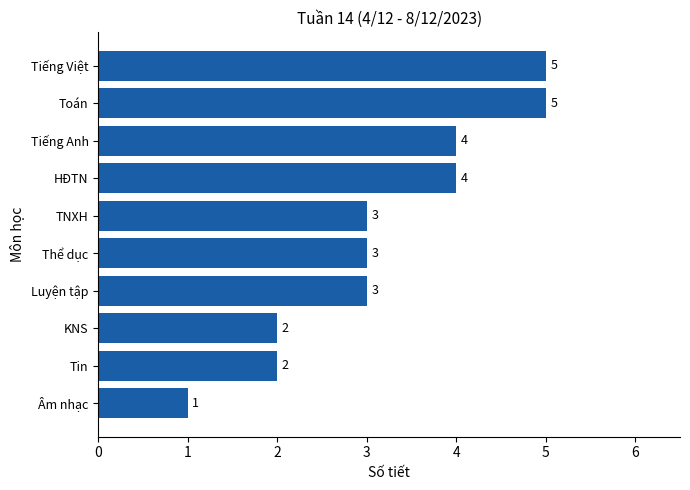

What is the smallest value displayed?

1